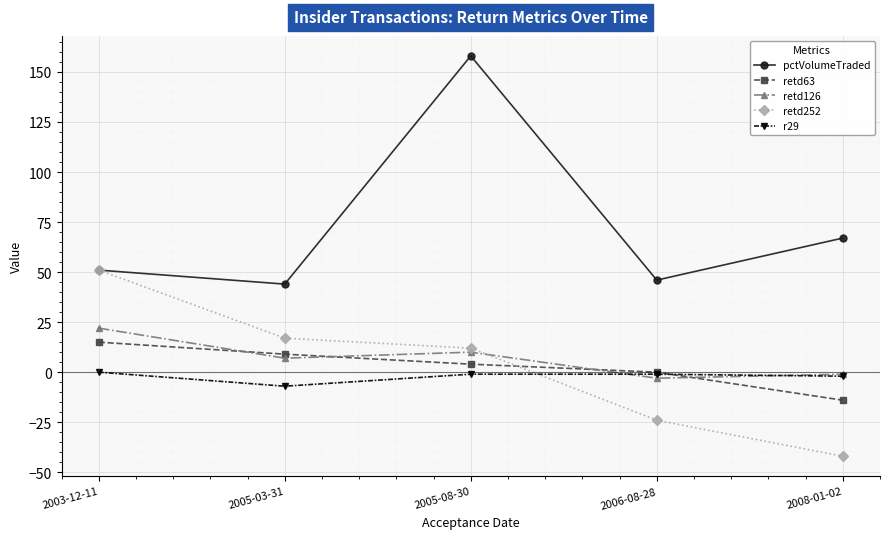

Reading right to left, transcribe all the data shown in this chart.

pctVolumeTraded: 67	46	158	44	51
retd63: -14	0	4	9	15
retd126: -1	-3	10	7	22
retd252: -42	-24	12	17	51
r29: -2	-1	-1	-7	0